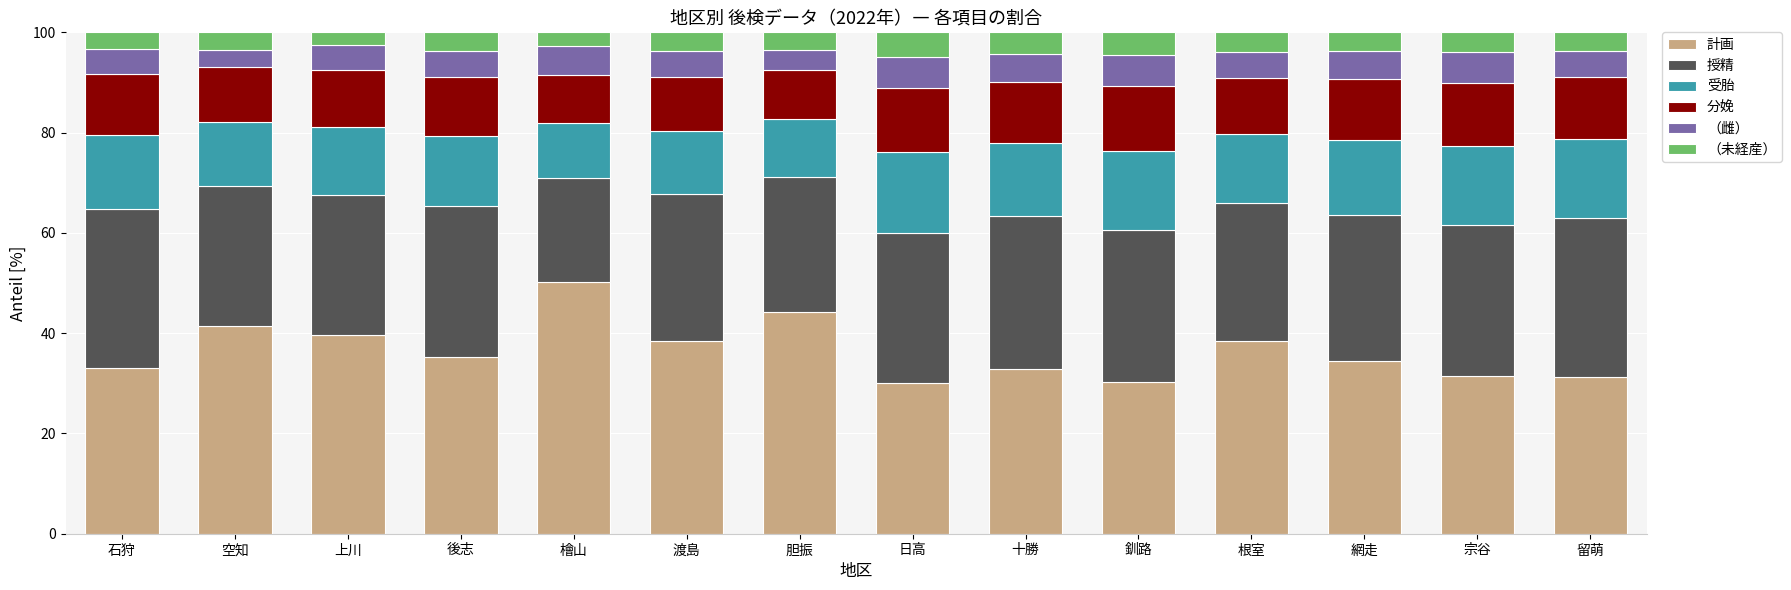

What is the total value across all series at 空知?

100.0